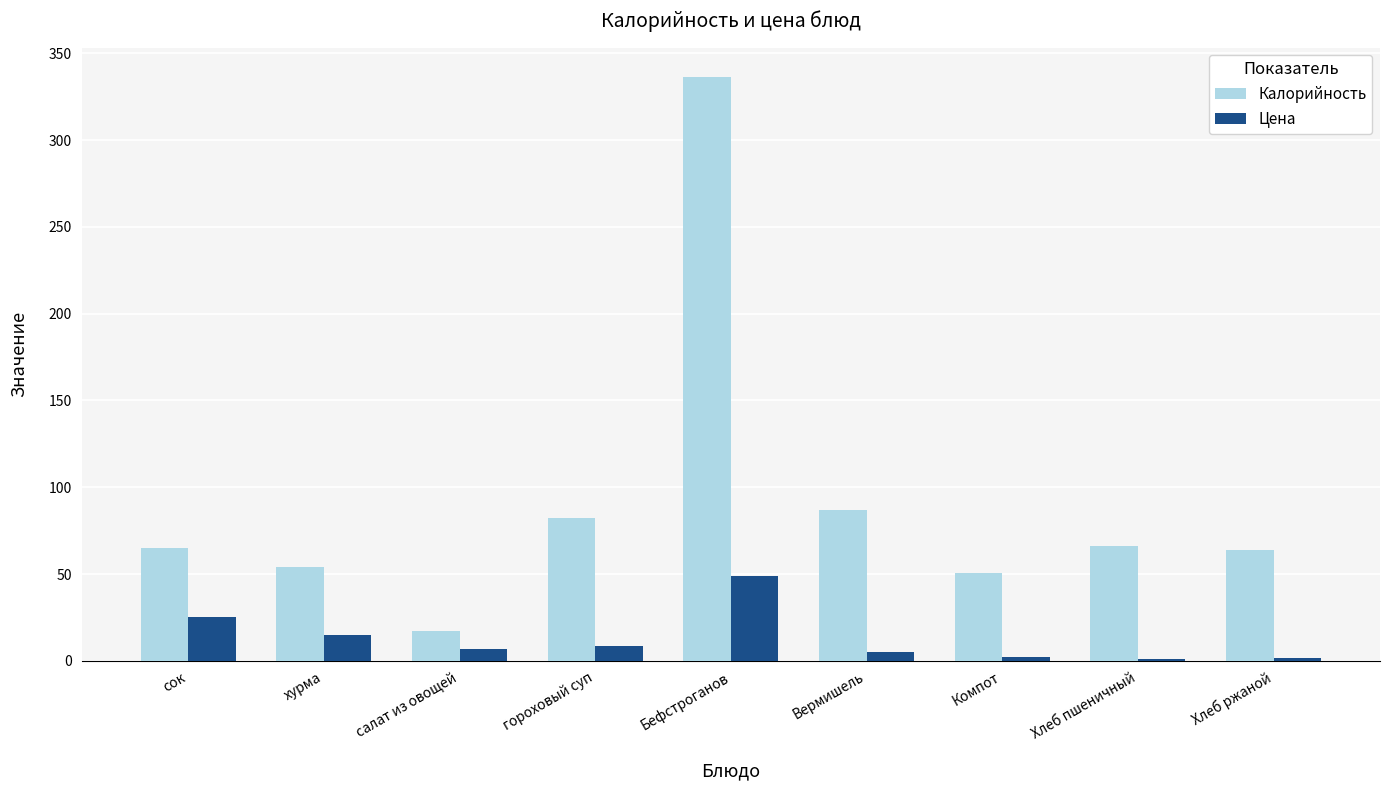

What is the smallest value displayed?

1.2